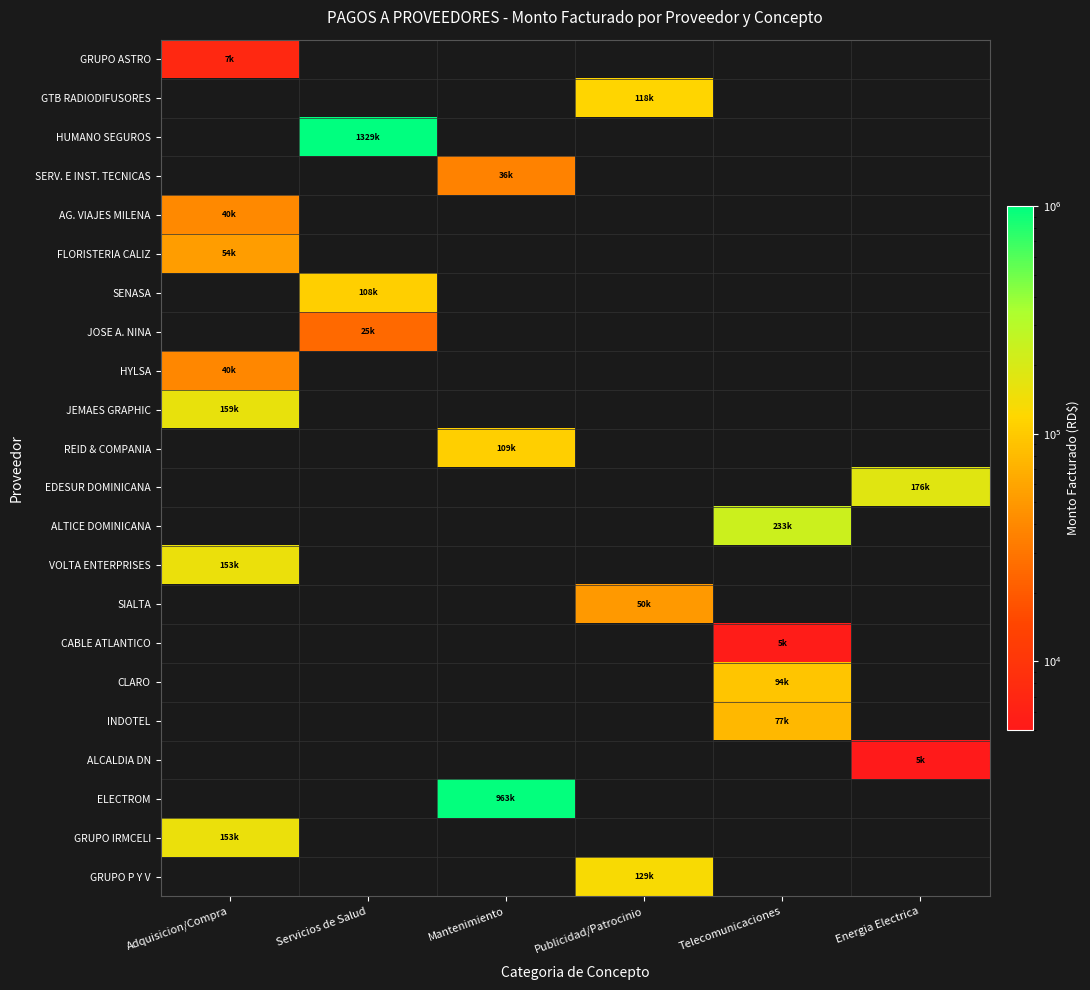

Count the number of categories in the chart.

6